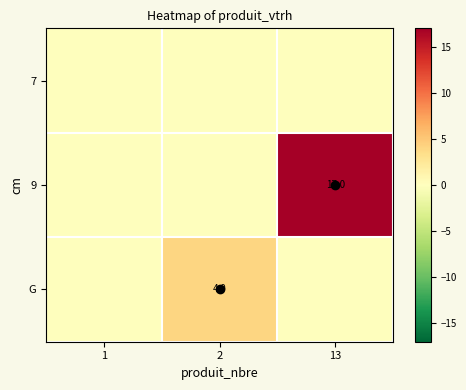

True or false: G has a value of 4 at 2.

True